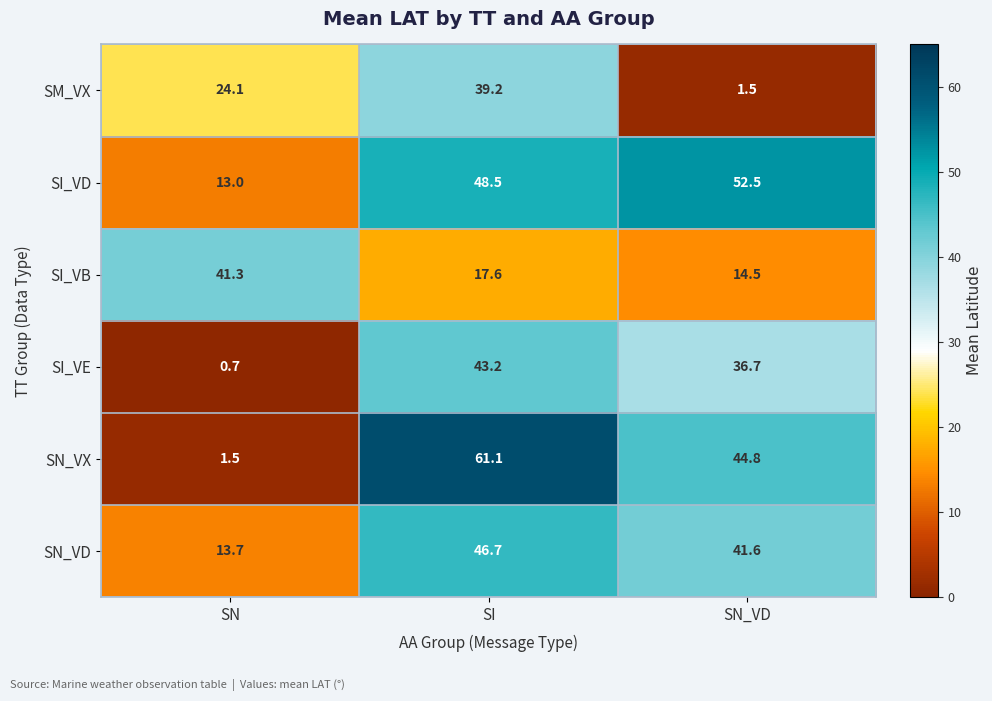

How many series are shown in this chart?

6